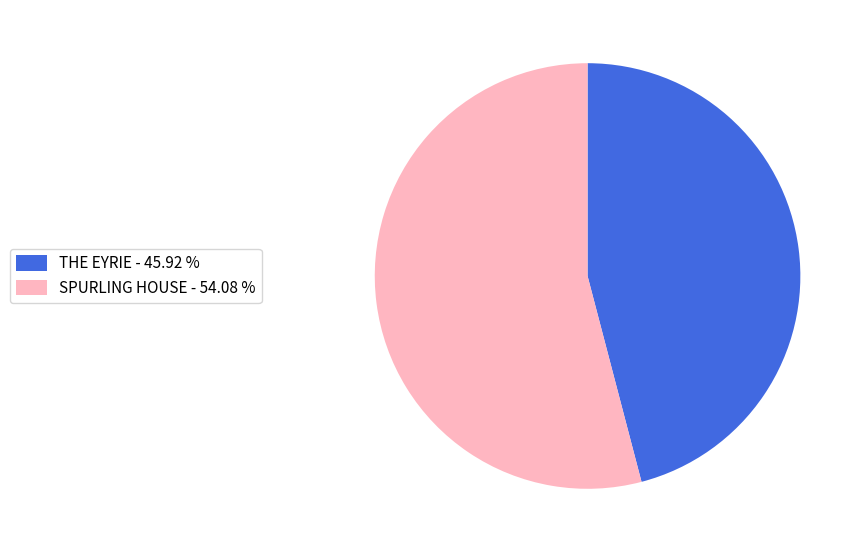

Do SPURLING HOUSE - 54.08 % and THE EYRIE - 45.92 % together represent more than half of the pie?

Yes